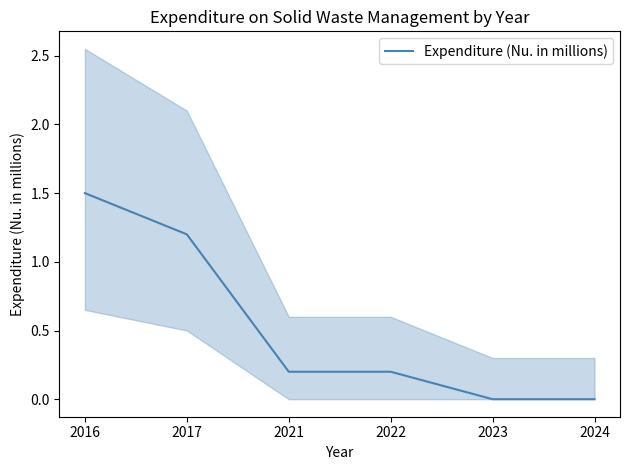

What is the sum of all values?

3.1